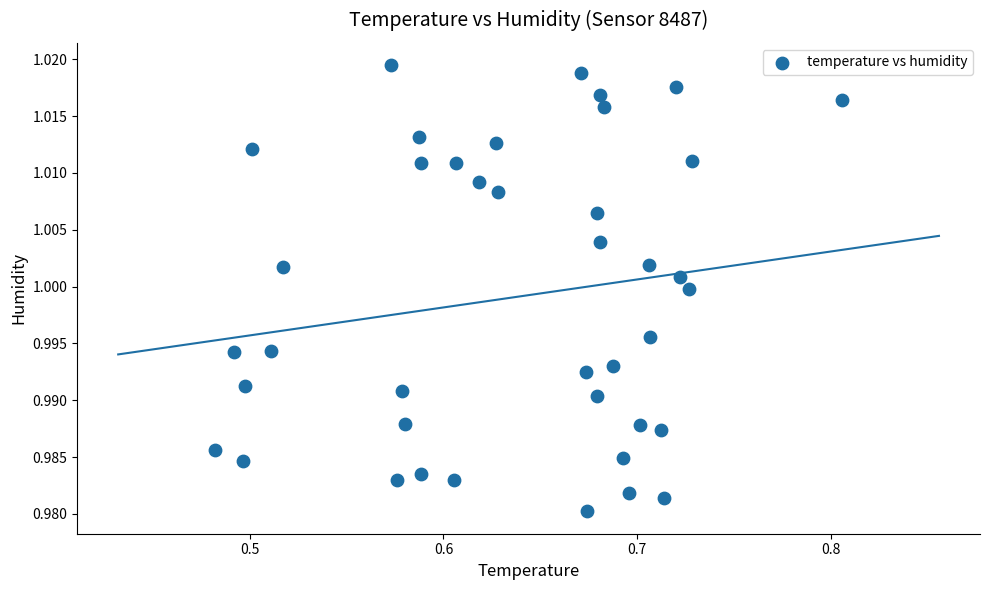

What is the range of X values (max minus min)?

0.3